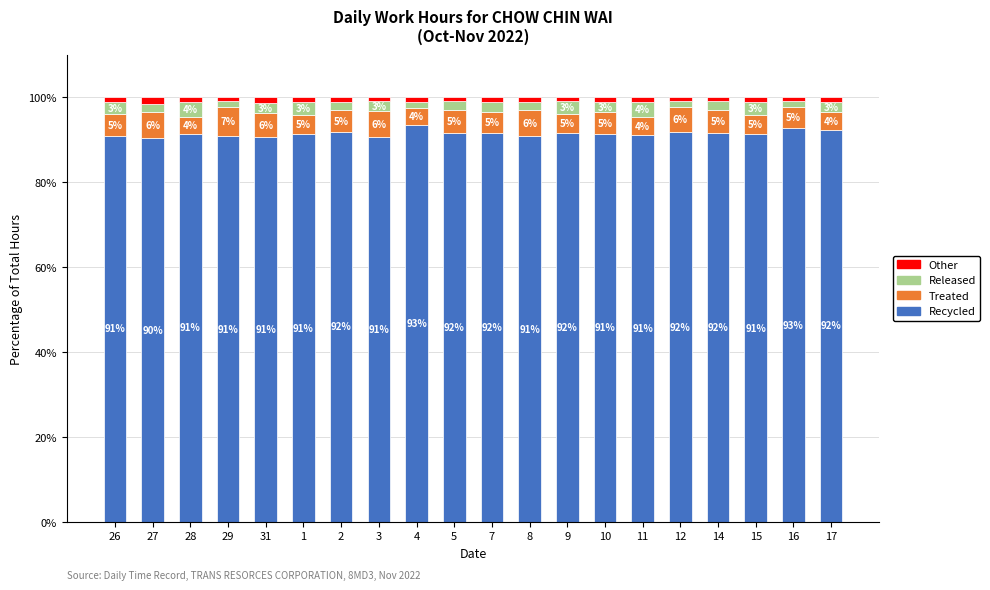

True or false: Recycled has a value of 91.5 at 10.

True